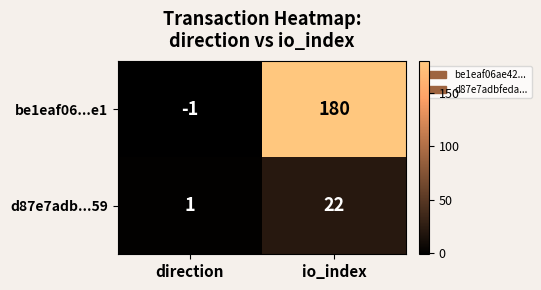

Which series has the widest spread of values?

be1eaf06...e1